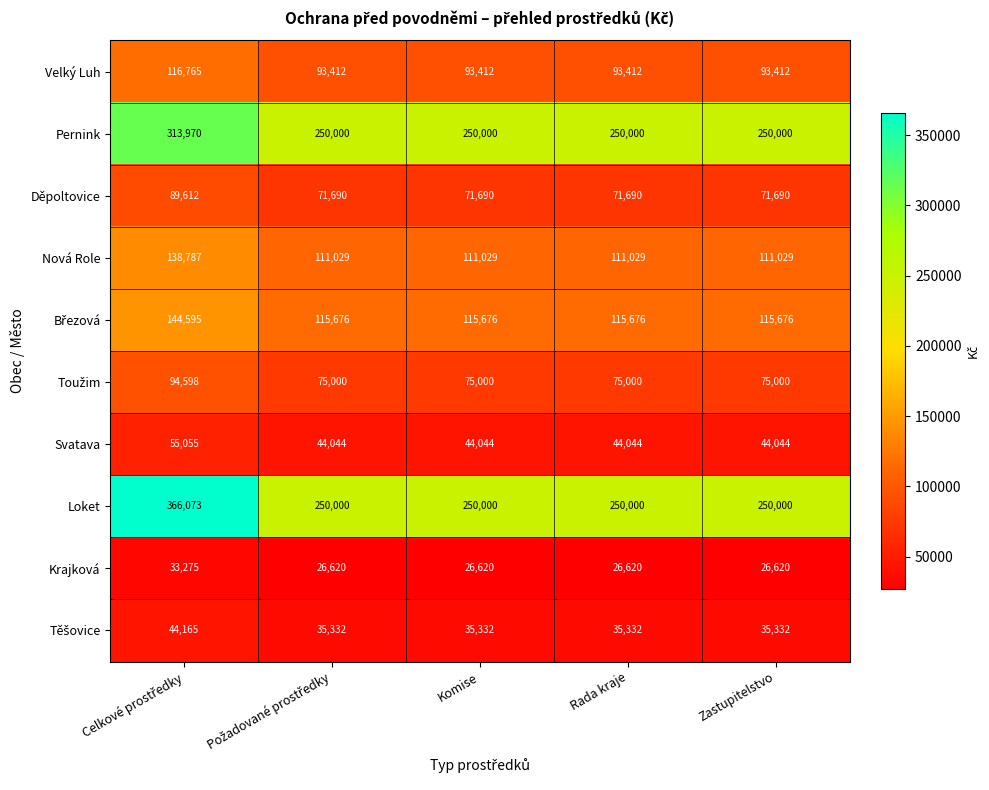

What value does the Loket series have at Rada kraje, to the nearest 10?

250000